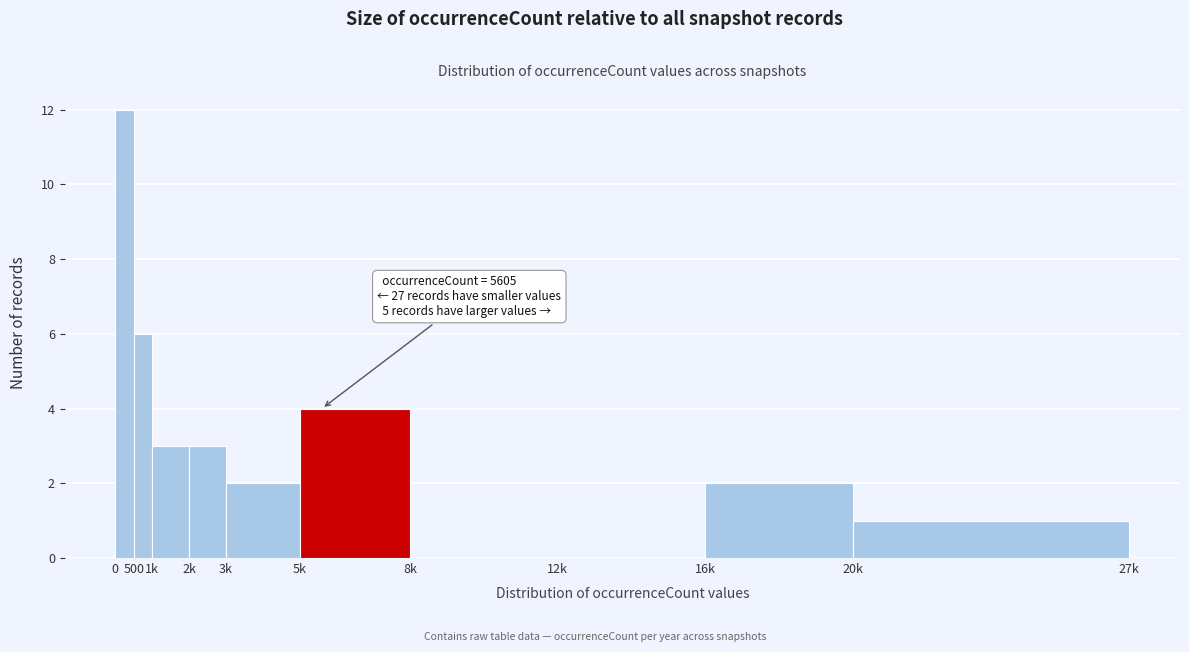

Reading left to right, what are all the values shown in this chart?

0=12	500=6	1k=3	2k=3	3k=2	5k=4	8k=0	12k=0	16k=2	20k=1